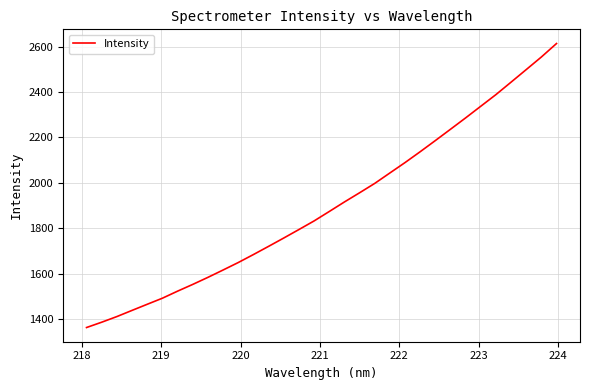

Reading right to left, extract all data points from this chart.

2614.3	2554.9	2499.3	2444.0	2389.1	2337.8	2286.4	2236.2	2186.3	2137.2	2089.3	2043.5	1997.4	1956.1	1915.6	1873.5	1831.9	1794.0	1756.6	1719.9	1683.7	1648.5	1615.6	1583.2	1552.1	1522.3	1491.2	1464.4	1437.5	1410.2	1385.3	1361.9